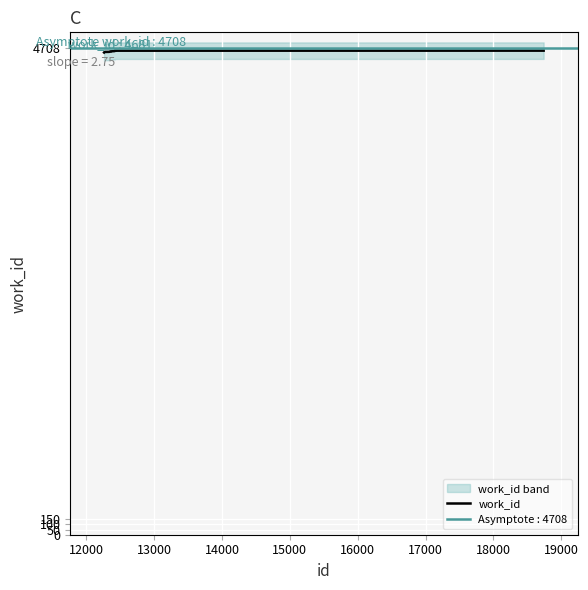

What is the change in value from 14000 to 15000?

+0.4